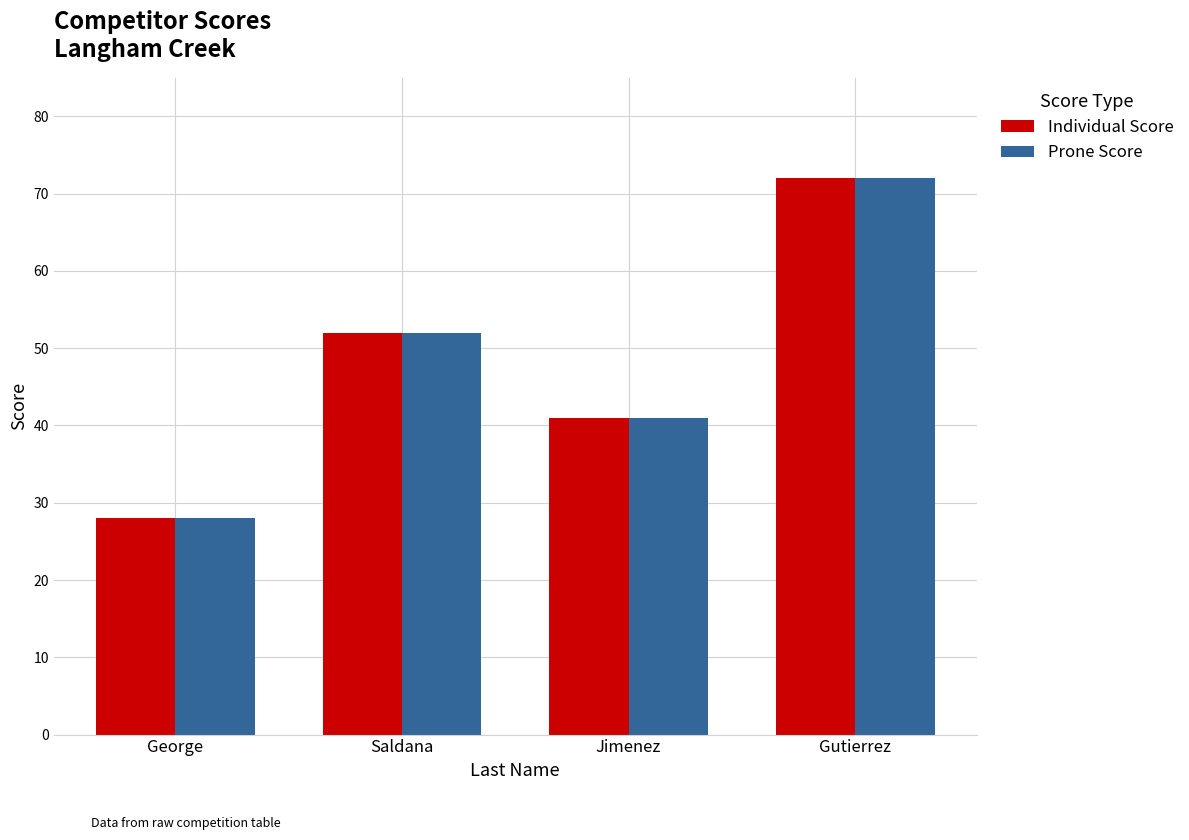

What is the label of the 1st bar from the right?

Gutierrez